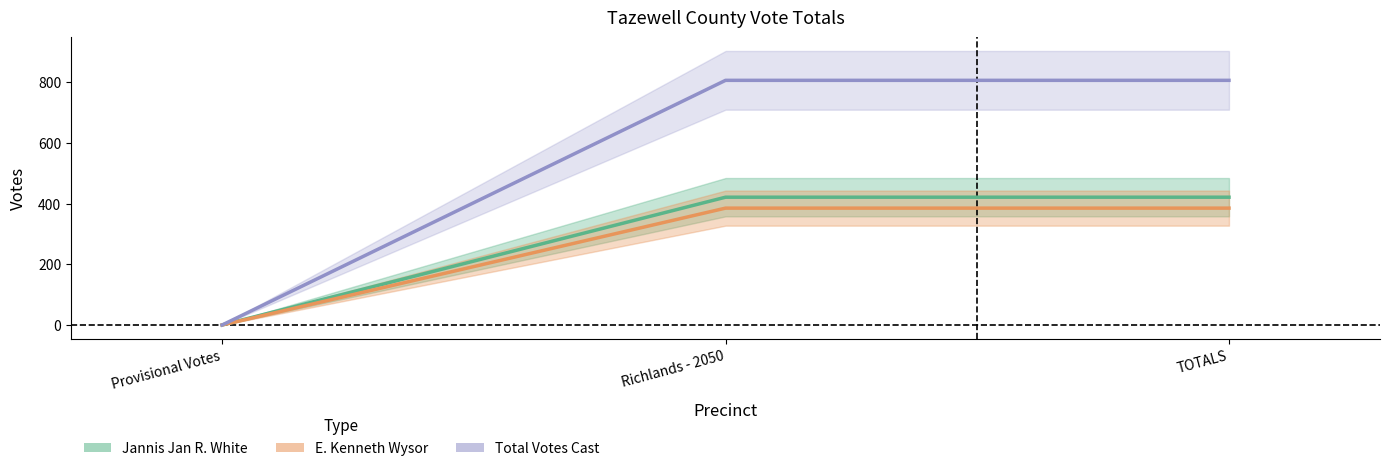

What is the maximum value for Total Votes Cast?

806